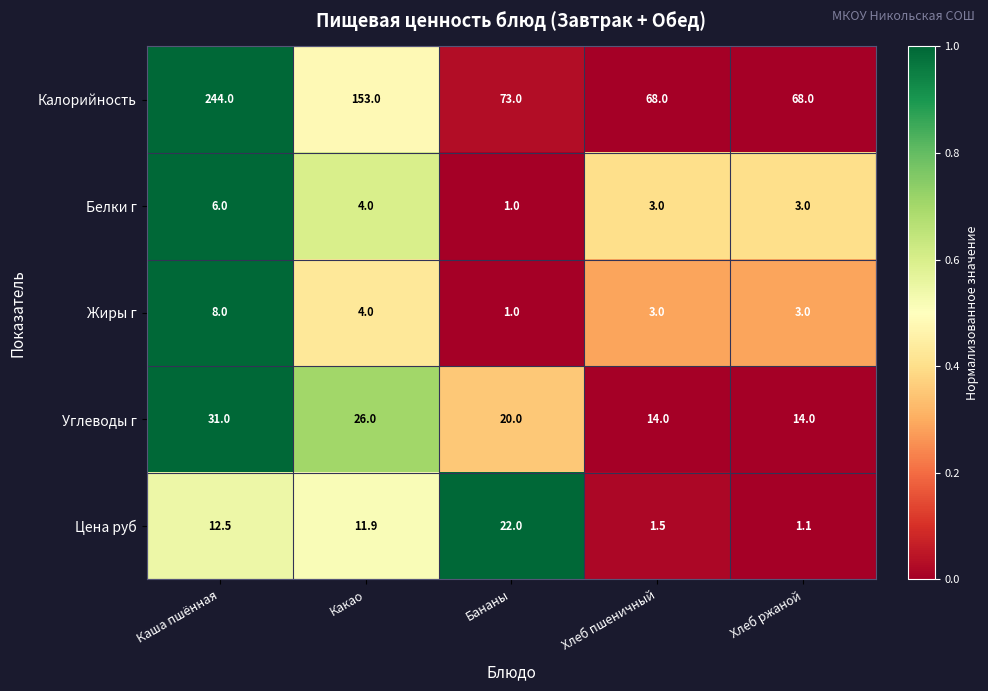

The Углеводы г series shows 5.1 at Бананы. True or false?

False